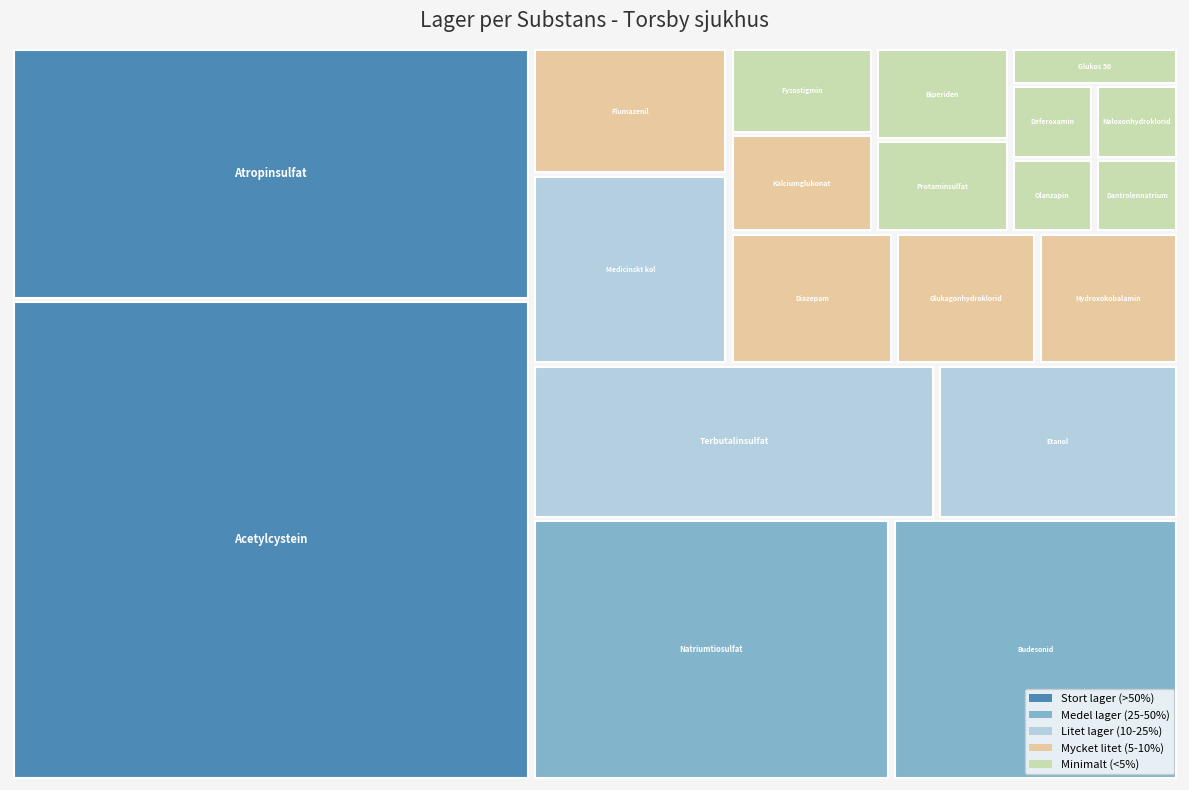

Reading right to left, transcribe all the data shown in this chart.

12.0	2.0	1.0	15.0	1.0	6.0	1.0	3.0	4.0	3.5	1.0	1.0	3.0	6.0	2.3	10.0	21.0	2.0	2.0	40.0